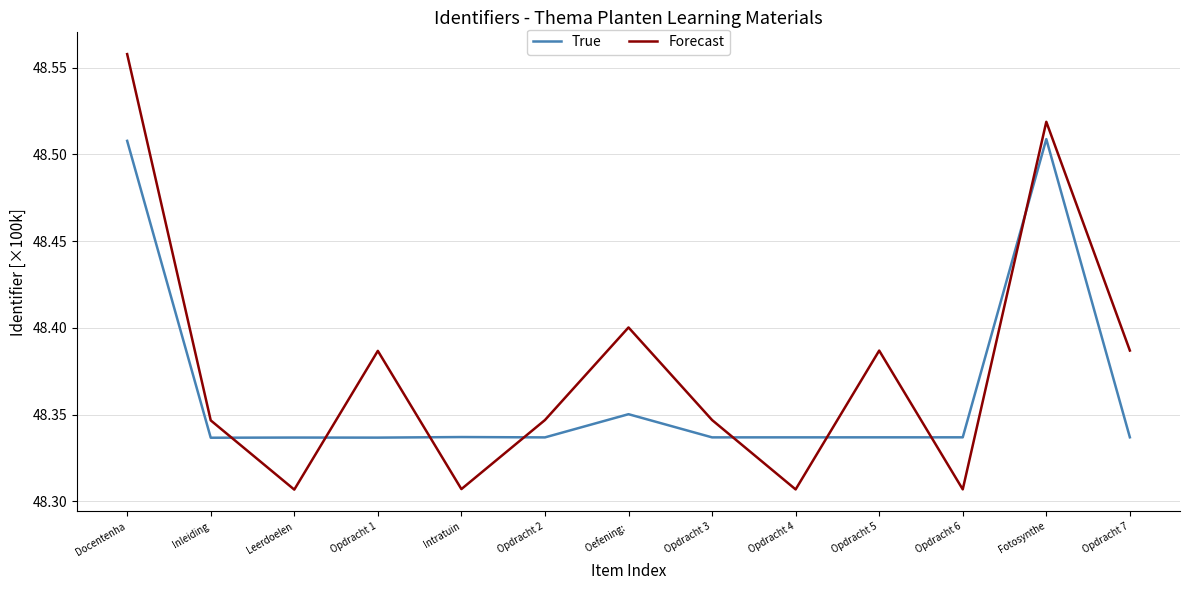

What are all the series names shown in the legend?

True, Forecast